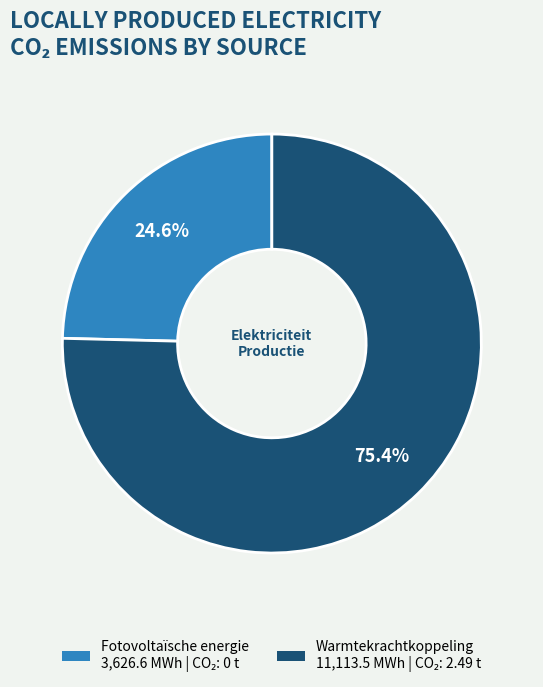

Is there any slice that represents more than half of the pie?

Yes